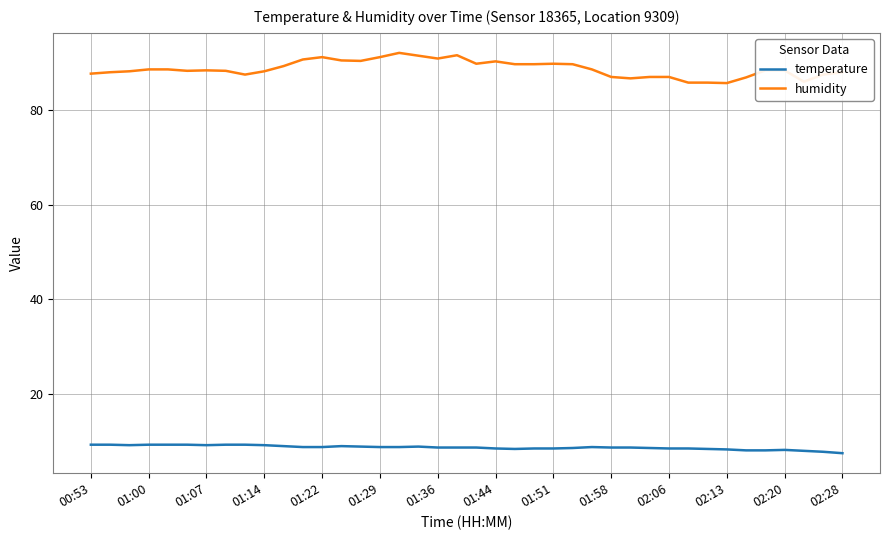

What are all the series names shown in the legend?

temperature, humidity